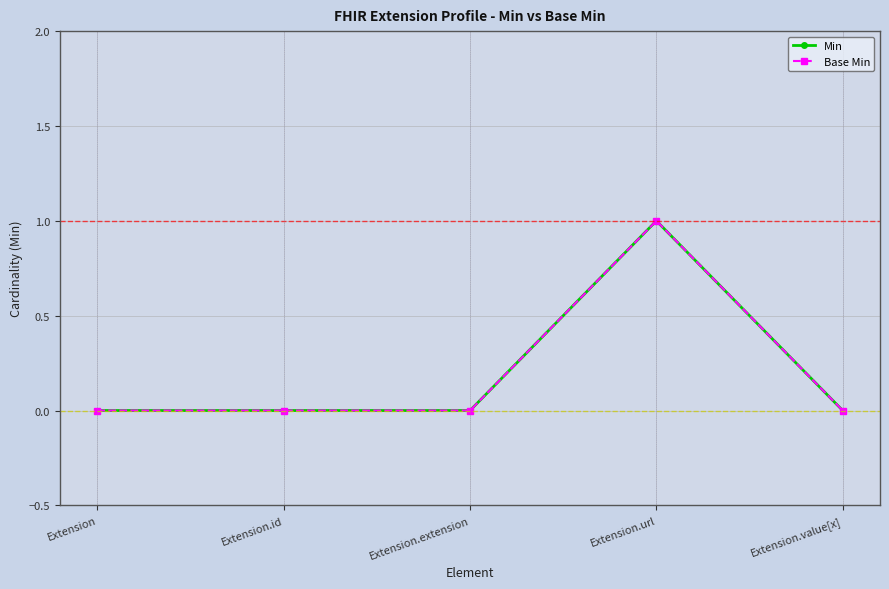

Does the chart have visible grid lines?

Yes